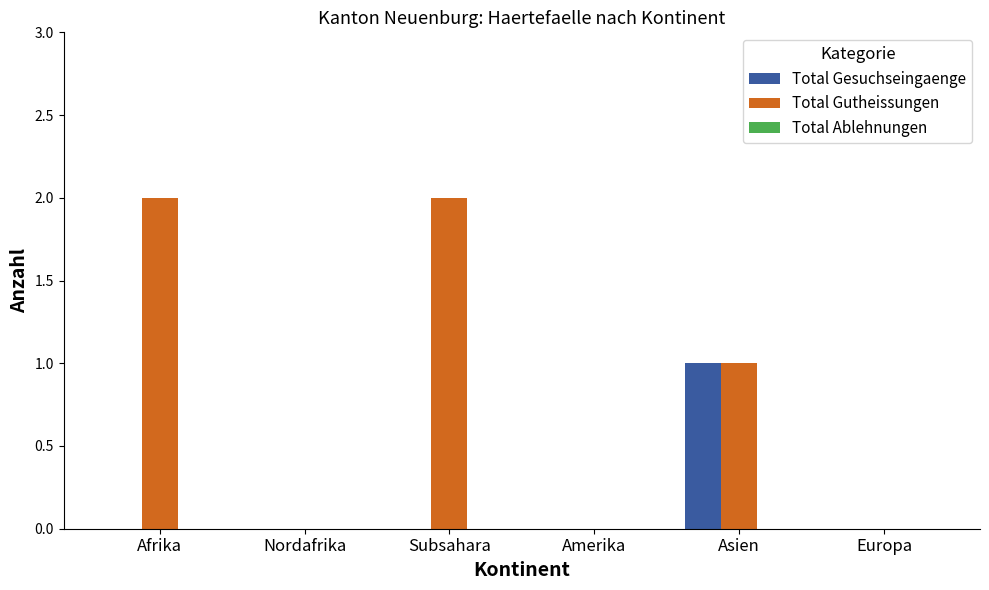

Is it true that Total Gutheissungen equals 0 at Europa?

True